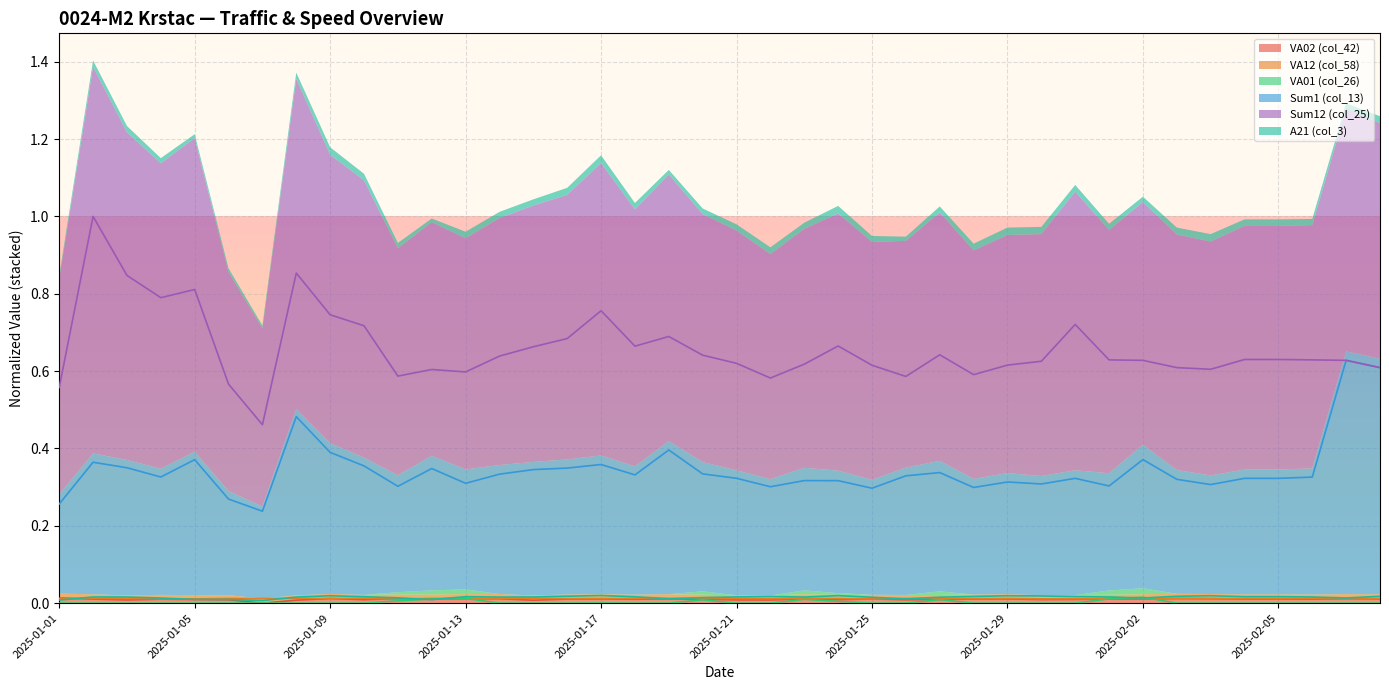

True or false: VA02 (col_42) has a value of 0.0 at 2025-01-09.

True